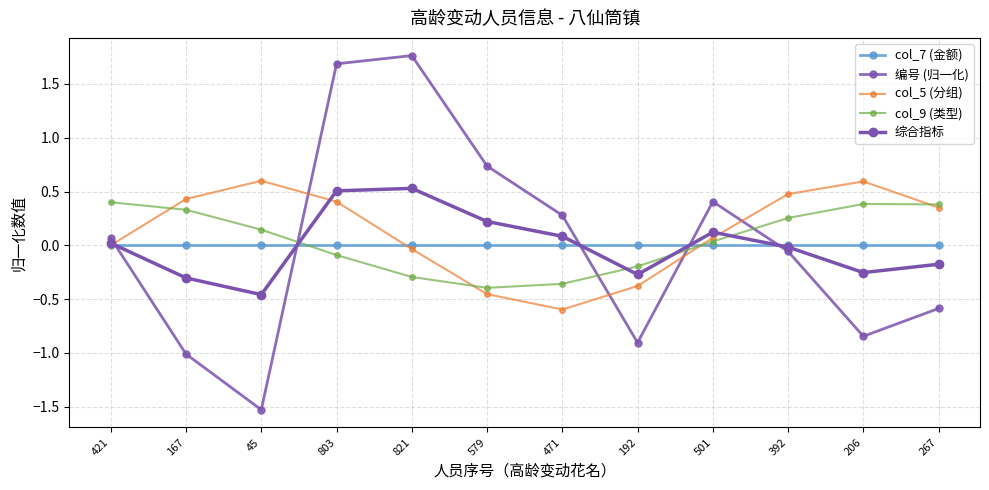

How many categories are shown in the chart?

12